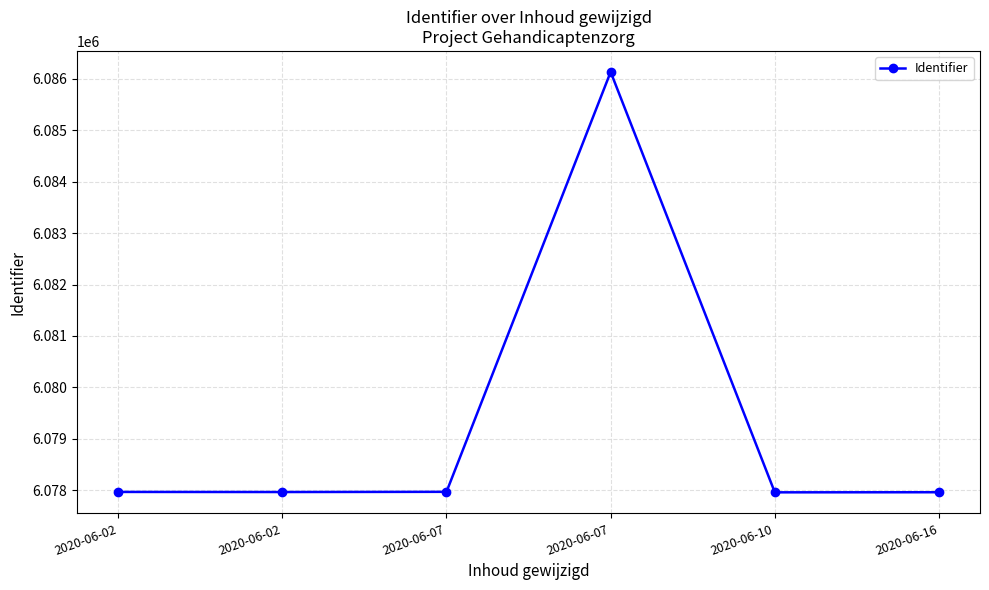

Where is the first local maximum?

2020-06-07